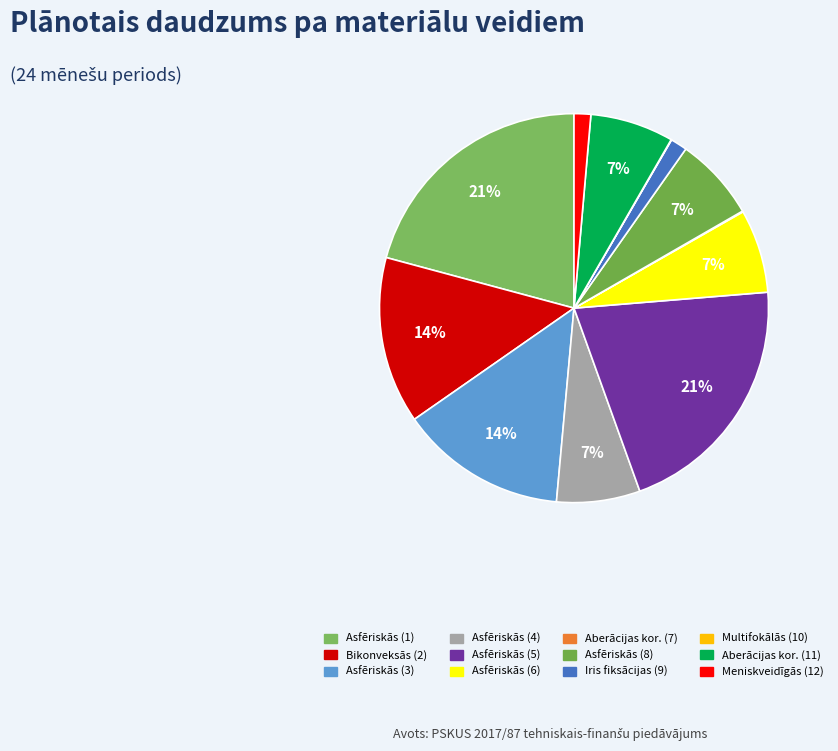

How many slices are in this pie chart?

12